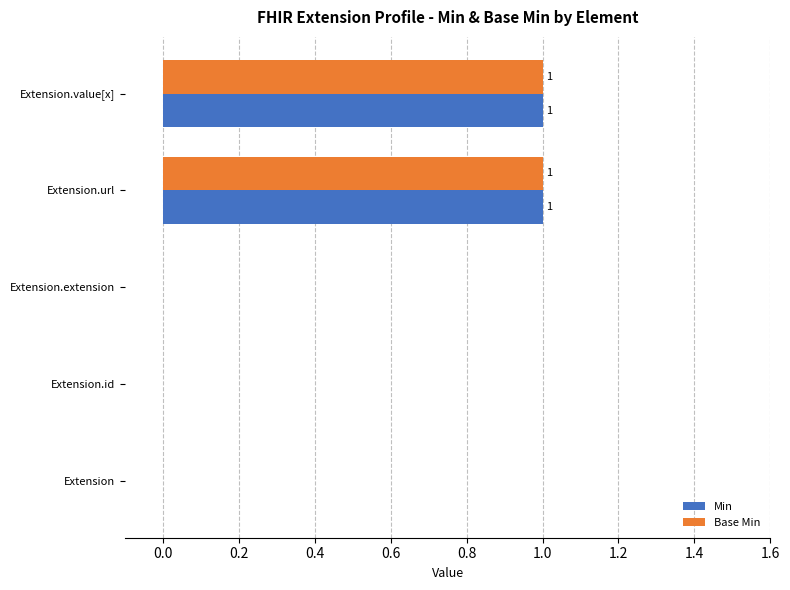

Is it true that Base Min equals 0 at Extension?

True